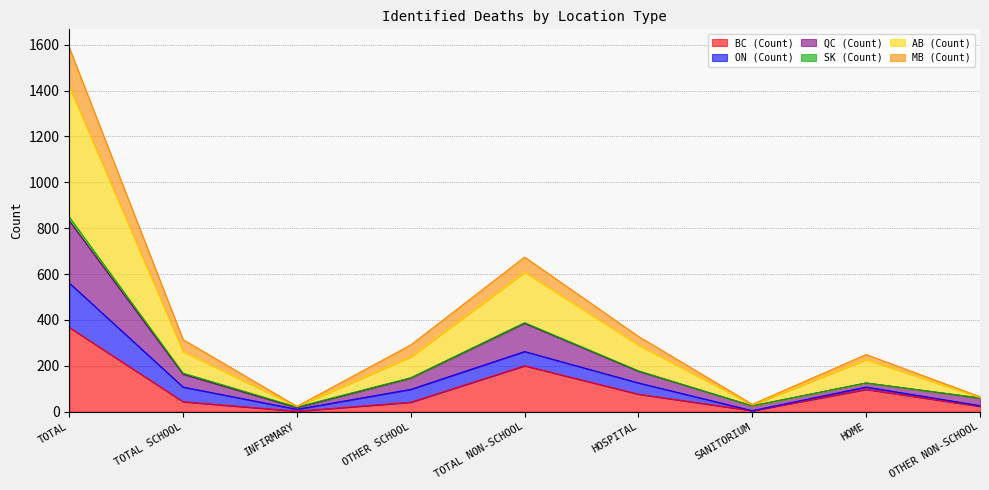

What is the highest value of the BC (Count) series?

367